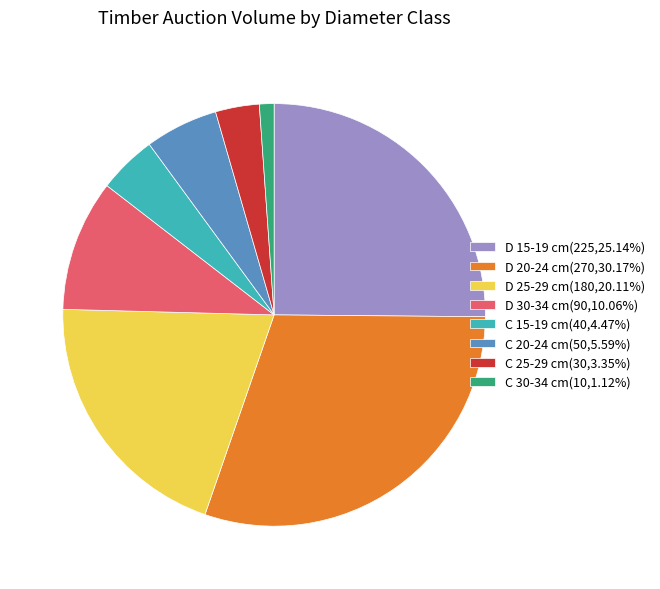

Approximately how many times larger is the value at D 15-19 cm(225,25.14%) compared to C 15-19 cm(40,4.47%)?

5.6